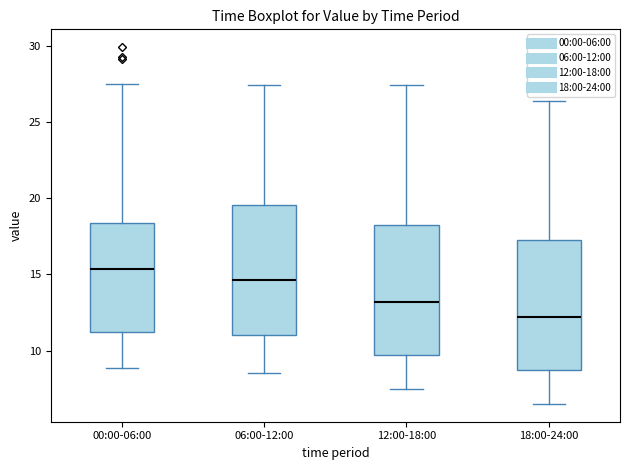

Where does the median line of the box for 18:00-24:00 sit on the y-axis? The values are not printed on the chart, so give them approximately, as read against the axis.

12.0